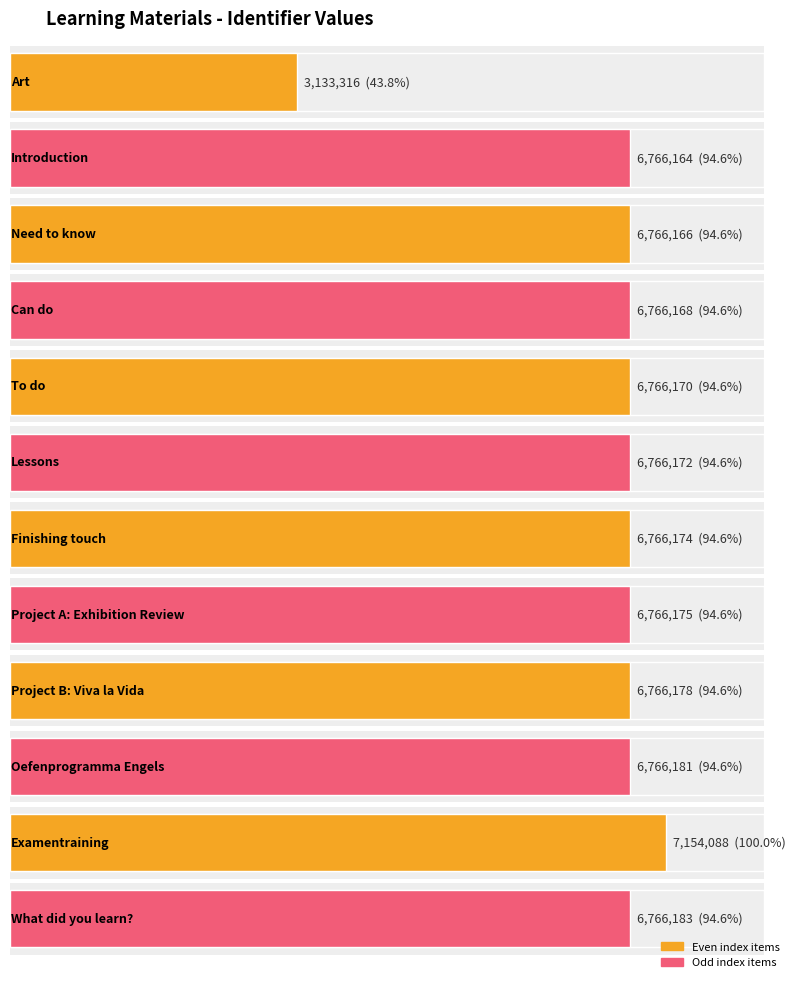

What is the label of the 4th bar from the right?

Project B: Viva la Vida